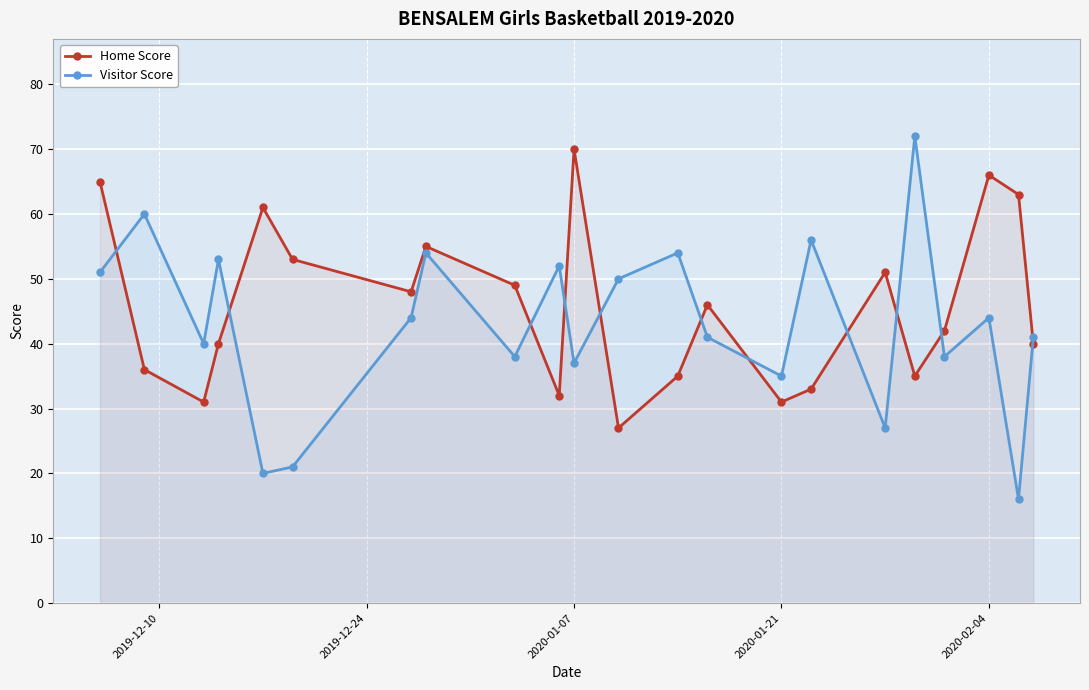

What is the minimum value for Home Score?

27